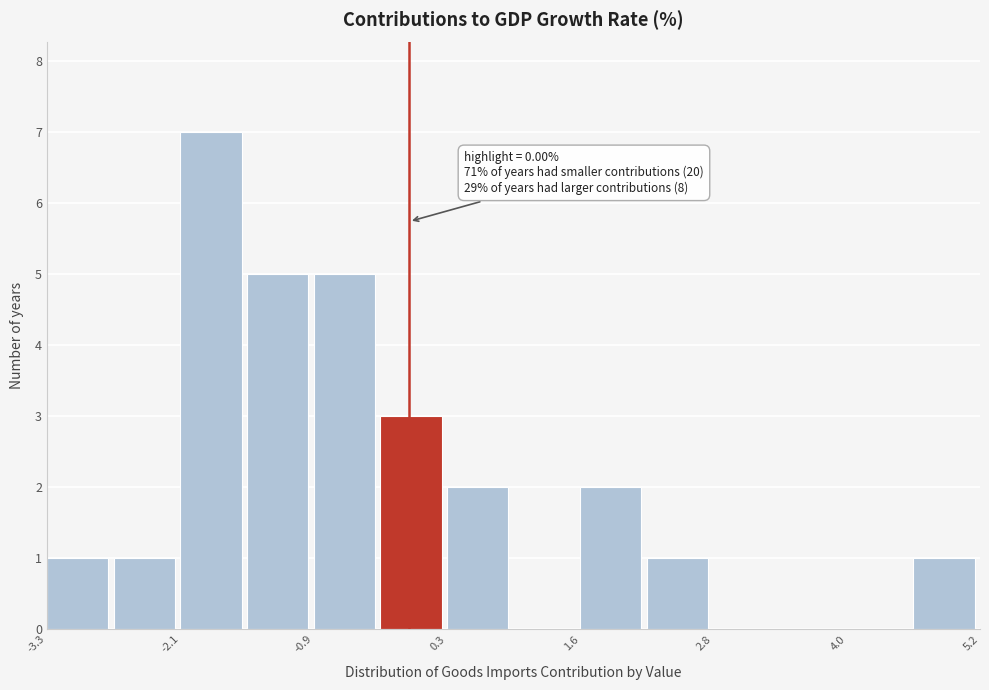

Read against the x-axis, roughly where is the centre of the tallest bar?

-1.8